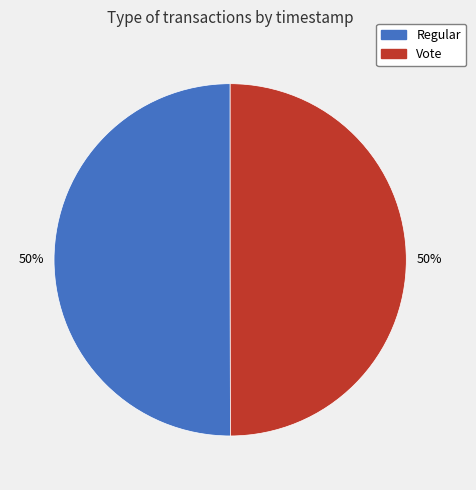

To the nearest percent, what percentage of the pie is Vote?

50%